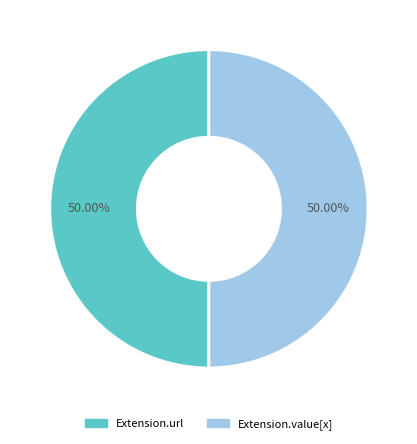

To the nearest percent, what is the average slice percentage?

50%